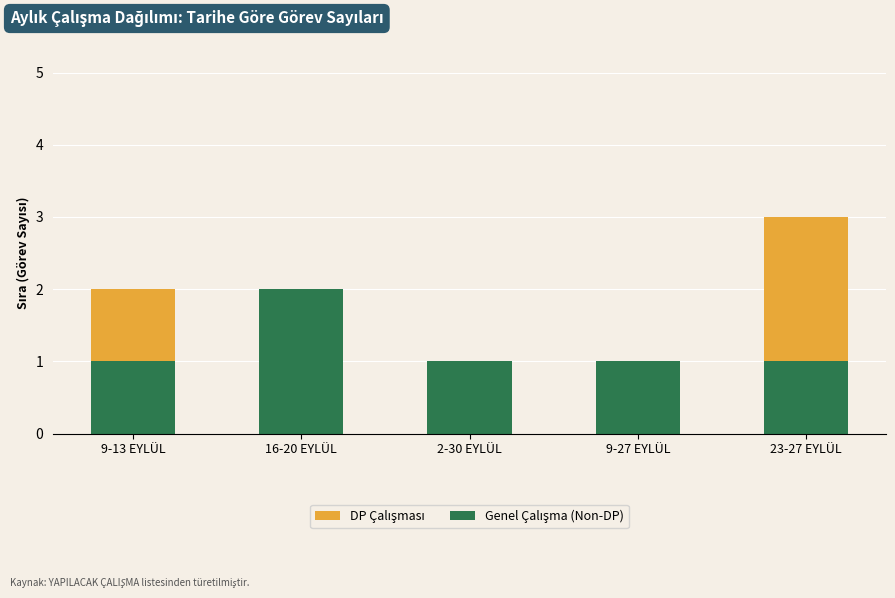

The value of Genel Çalışma (Non-DP) at 9-27 EYLÜL is 1. True or false?

False